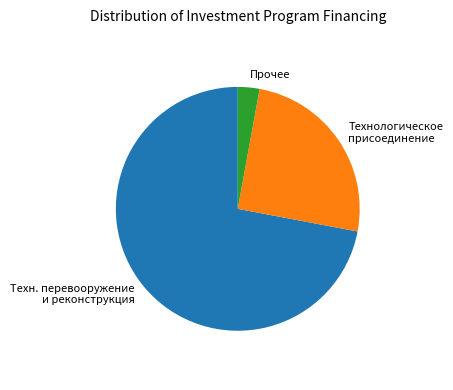

Which category has the biggest portion of the pie?

Техн. перевооружение и реконструкция